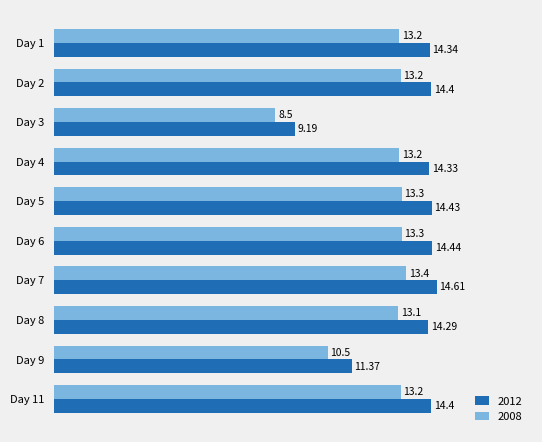

What is the difference between the second highest and second lowest values in the 2008 series?

2.8